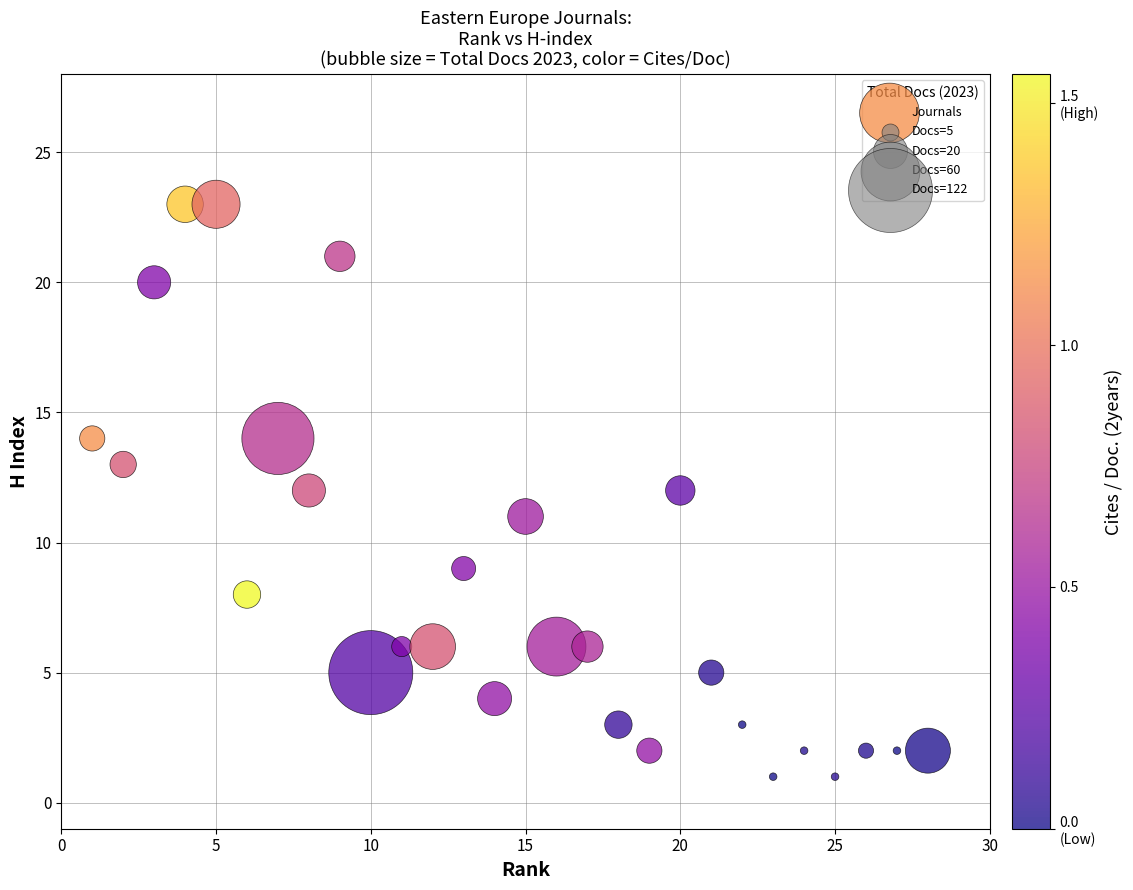

What is the range of Y values (max minus min)?

22